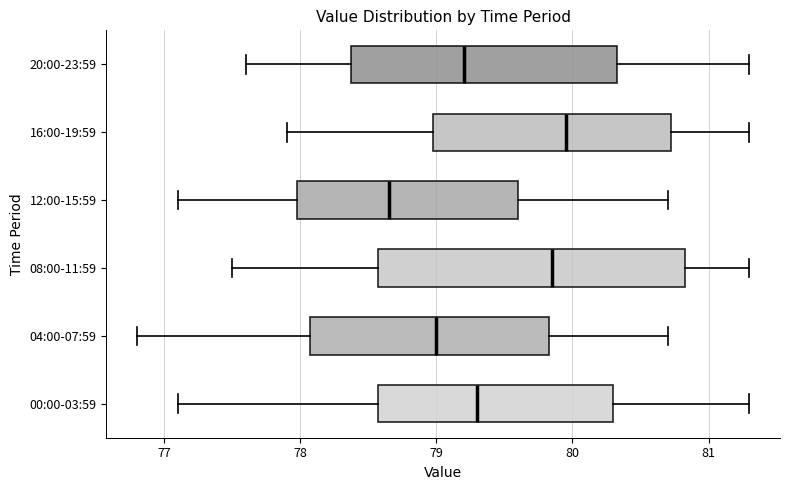

Reading bottom to top, transcribe this box plot: for each box, give where its median line is, the range the box spans, and where its two whiskers end, as read against the x-axis. The values are not printed on the chart, so give them approximately, as read against the axis.

00:00-03:59: median 79.3, box 78.6 to 80.3, whiskers 77.1 to 81.3
04:00-07:59: median 79.0, box 78.1 to 79.8, whiskers 76.8 to 80.7
08:00-11:59: median 79.9, box 78.6 to 80.8, whiskers 77.5 to 81.3
12:00-15:59: median 78.7, box 78.0 to 79.6, whiskers 77.1 to 80.7
16:00-19:59: median 80.0, box 79.0 to 80.7, whiskers 77.9 to 81.3
20:00-23:59: median 79.2, box 78.4 to 80.3, whiskers 77.6 to 81.3